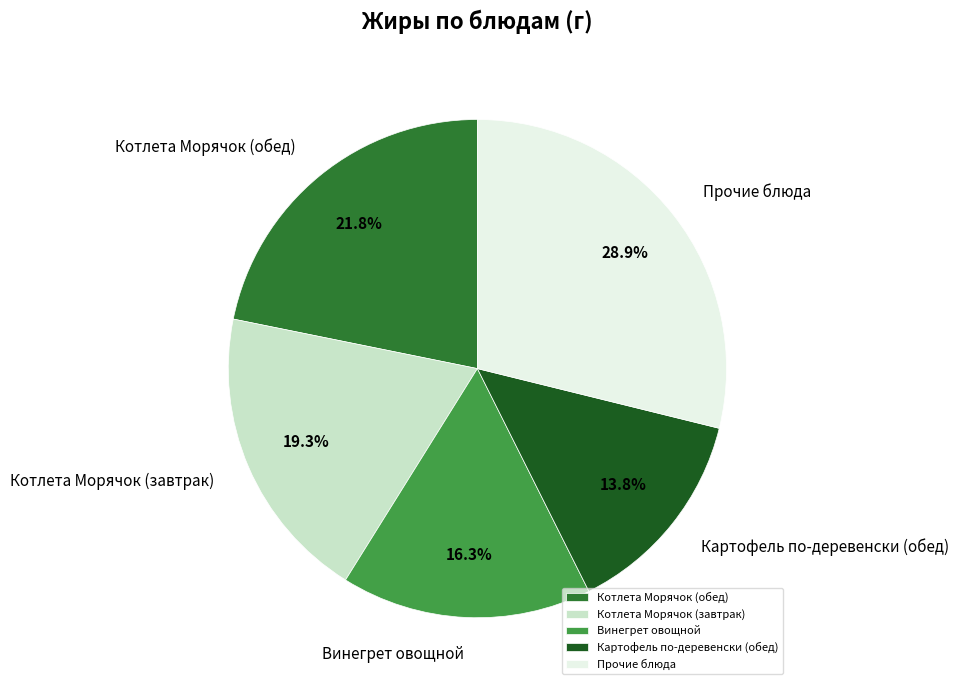

Is there a majority slice in this chart?

No